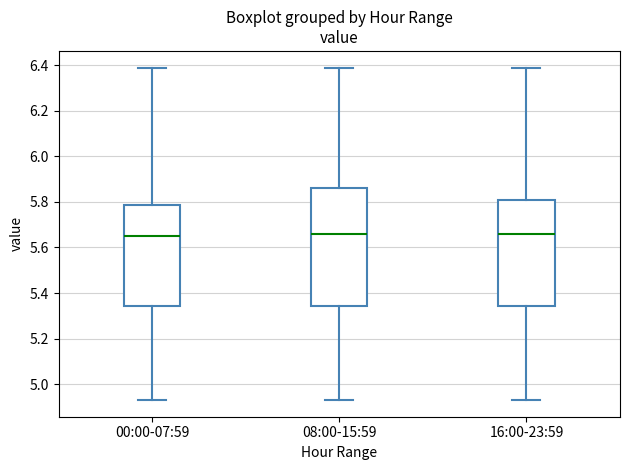

Where is the lower edge of the box for 16:00-23:59 on the y-axis? The values are not printed on the chart, so give them approximately, as read against the axis.

5.34